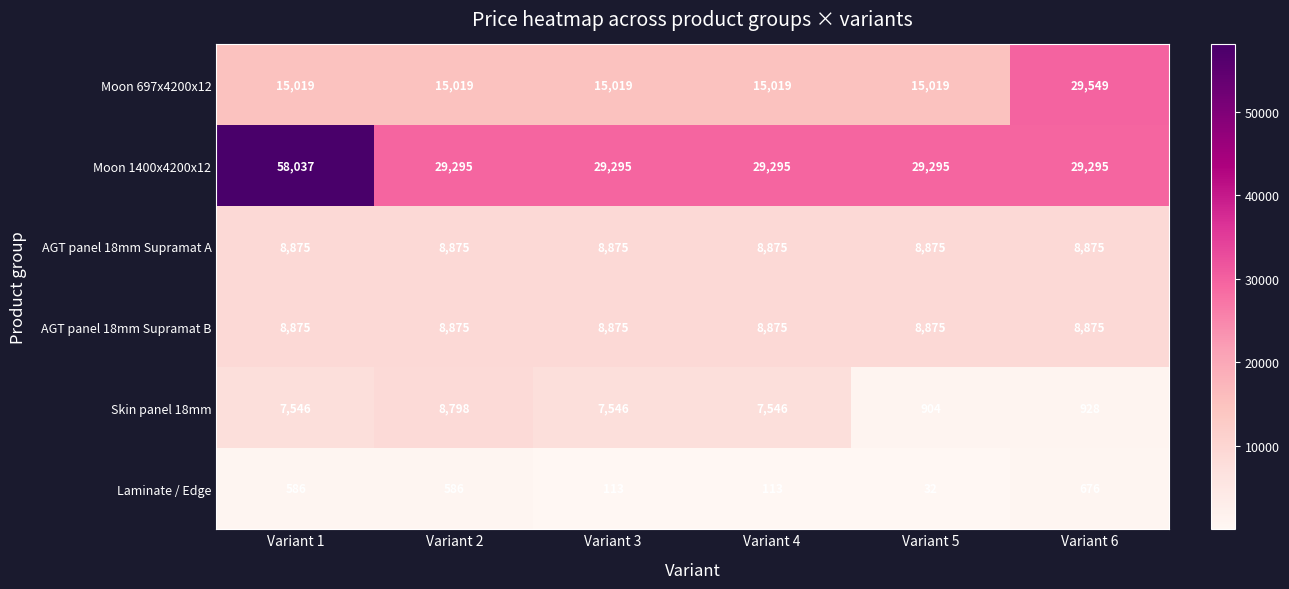

What is the difference between the highest and lowest values at Variant 3?

29182